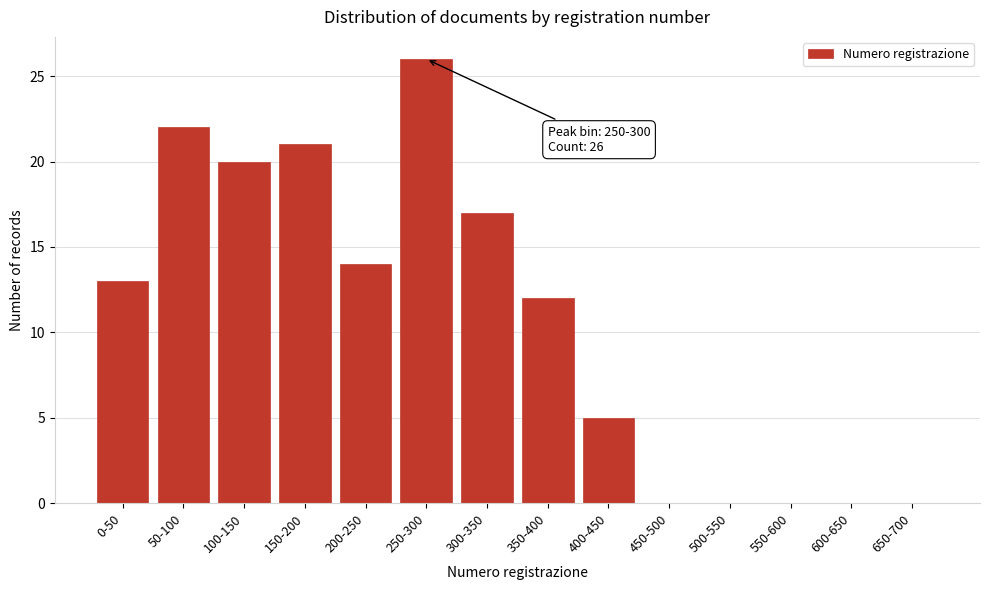

Reading right to left, what are all the values shown in this chart?

650-700=0	600-650=0	550-600=0	500-550=0	450-500=0	400-450=5	350-400=12	300-350=17	250-300=26	200-250=14	150-200=21	100-150=20	50-100=22	0-50=13